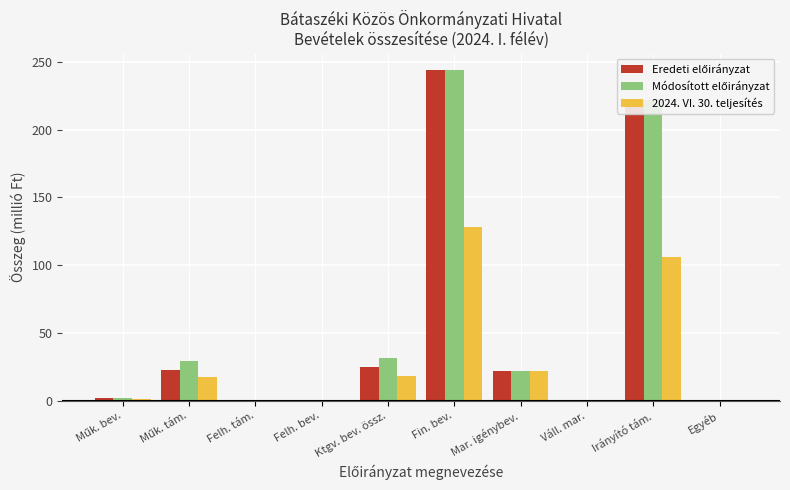

Which category has the highest value across all series?

Fin. bev.